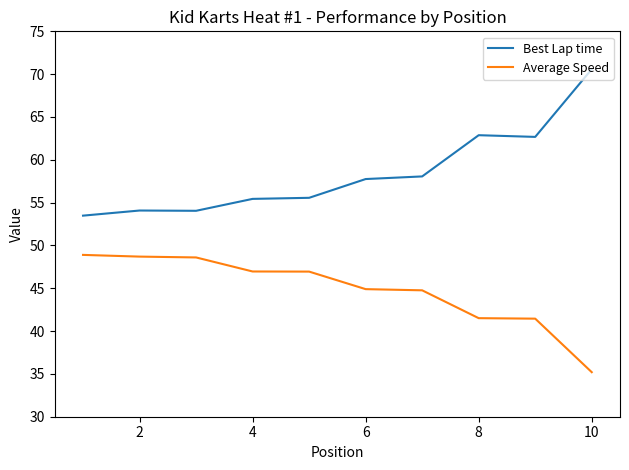

How many values in the Average Speed series exceed 46?

5